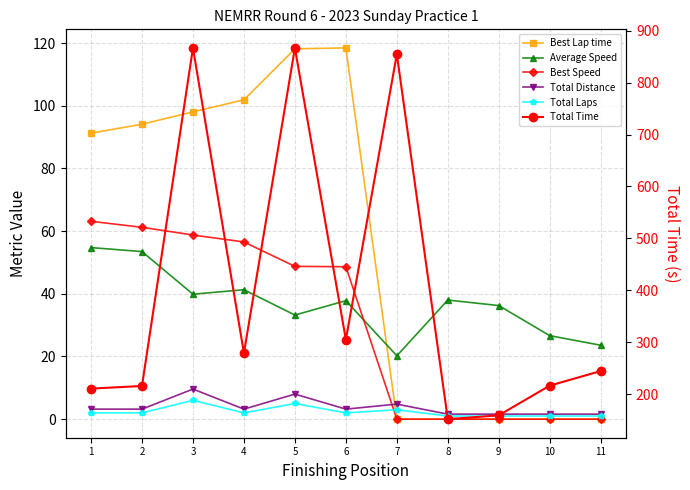

True or false: Total Laps has more than 1 points higher than both neighbors.

True